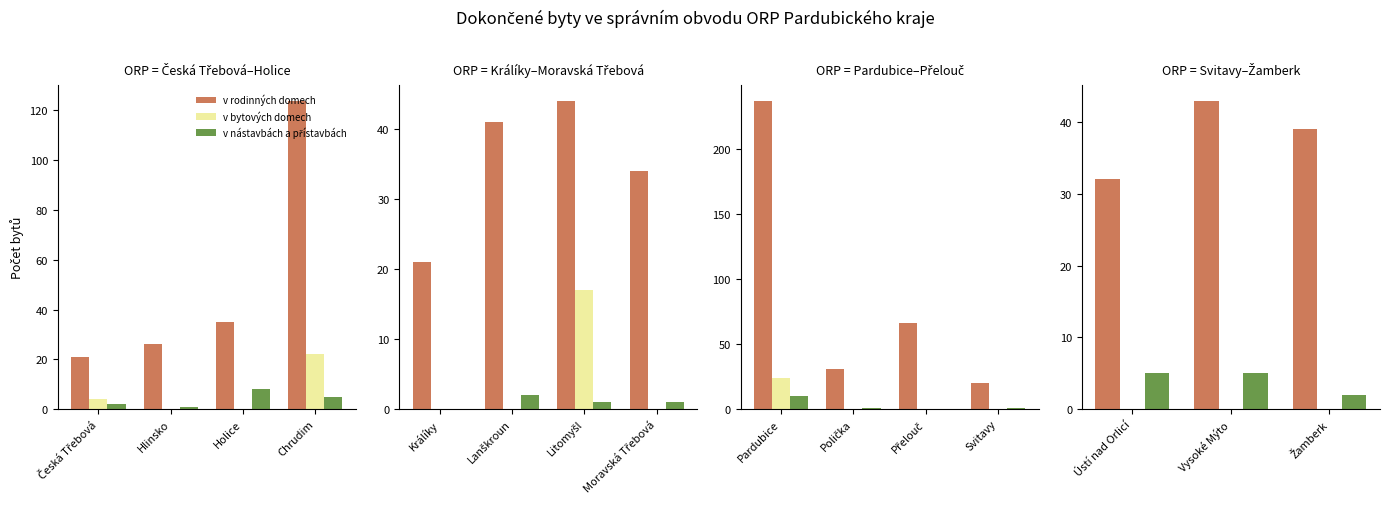

Is the value of v nástavbách a přístavbách at Žamberk greater than the value of v rodinných domech at Vysoké Mýto?

No